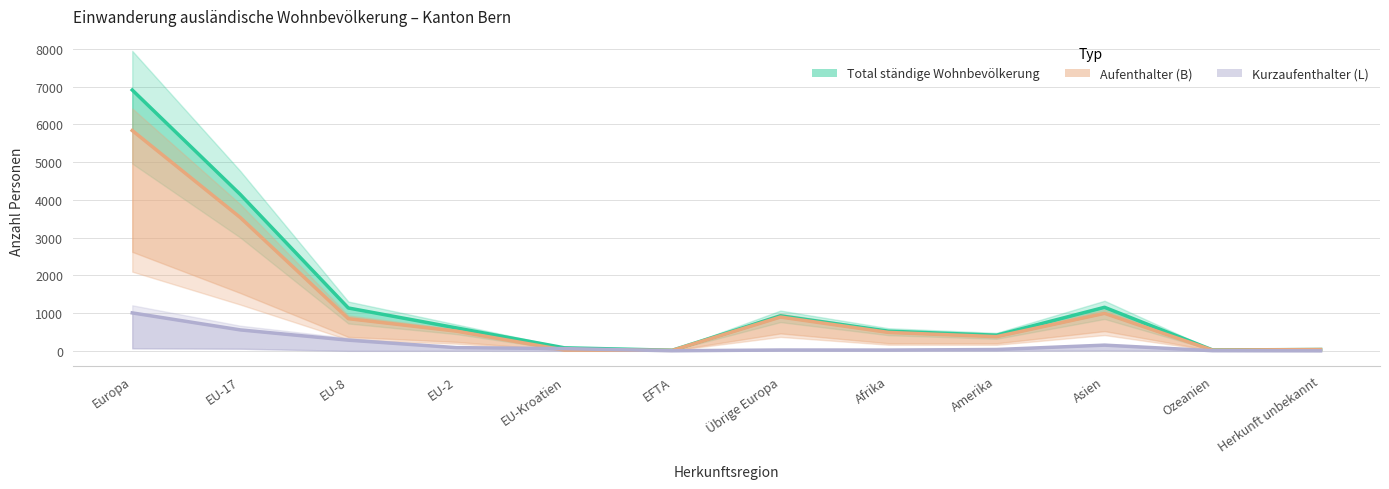

Reading left to right, extract all data points from this chart.

Total ständige Wohnbevölkerung: Europa=6914	EU-17=4146	EU-8=1136	EU-2=608	EU-Kroatien=80	EFTA=16	Übrige Europa=928	Afrika=521	Amerika=414	Asien=1154	Ozeanien=23	Herkunft unbekannt=35
Aufenthalter (B): Europa=5840	EU-17=3534	EU-8=853	EU-2=522	EU-Kroatien=21	EFTA=14	Übrige Europa=896	Afrika=488	Amerika=376	Asien=994	Ozeanien=19	Herkunft unbekannt=35
Kurzaufenthalter (L): Europa=1006	EU-17=555	EU-8=283	EU-2=85	EU-Kroatien=59	EFTA=2	Übrige Europa=22	Afrika=20	Amerika=35	Asien=151	Ozeanien=4	Herkunft unbekannt=0